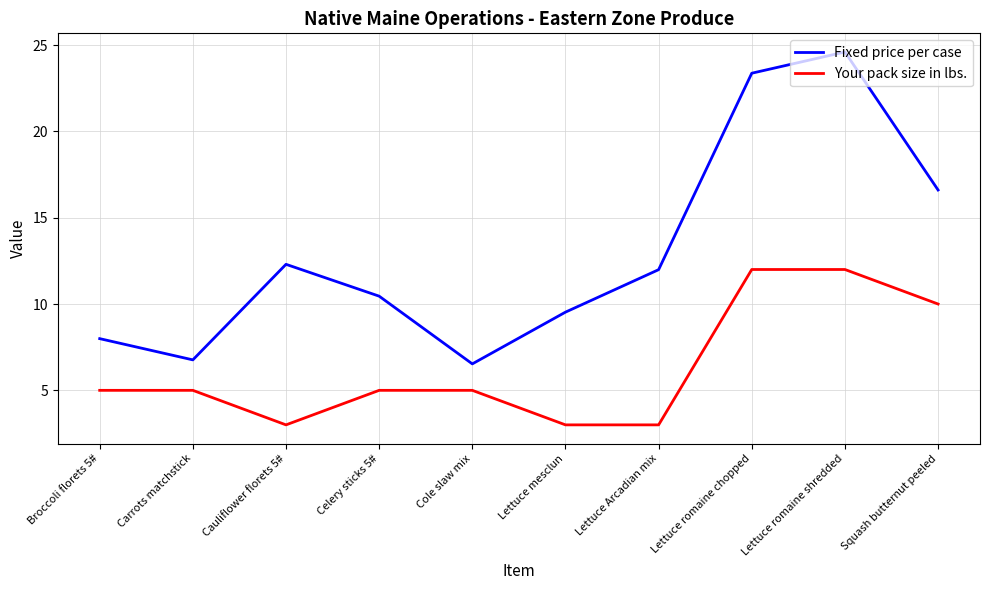

What is the sum of all Fixed price per case values?

130.1